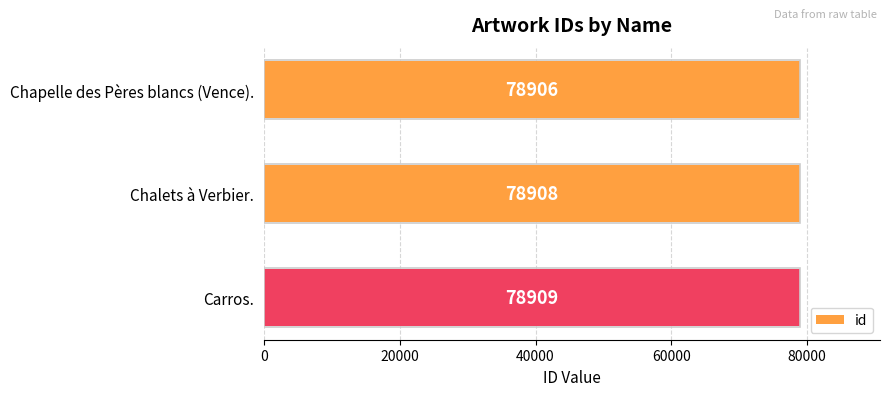

At which label is the value closest to 78907?

Chapelle des Pères blancs (Vence).